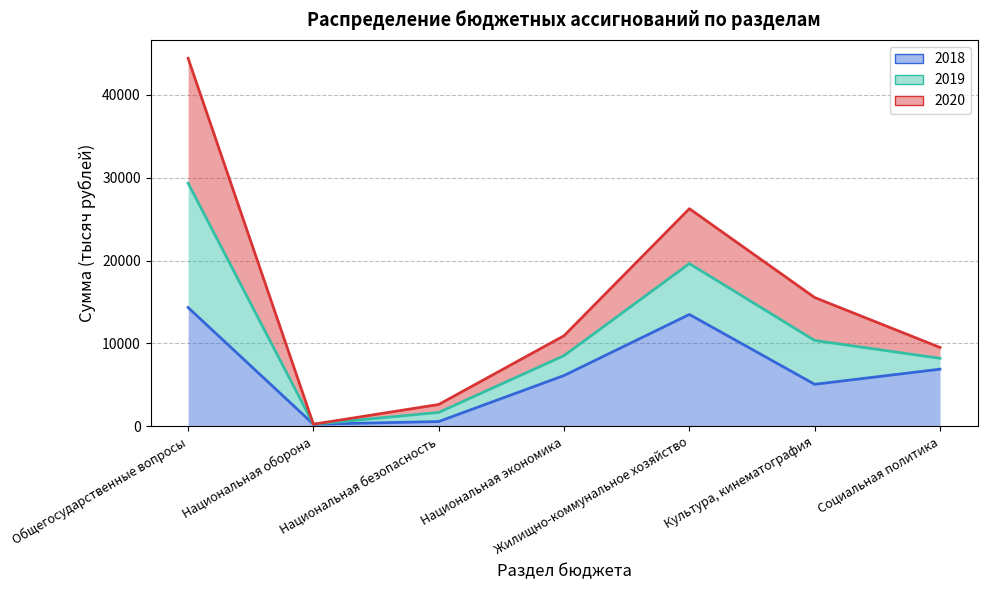

True or false: 2018 line and 2019 line intersect in this chart.

False